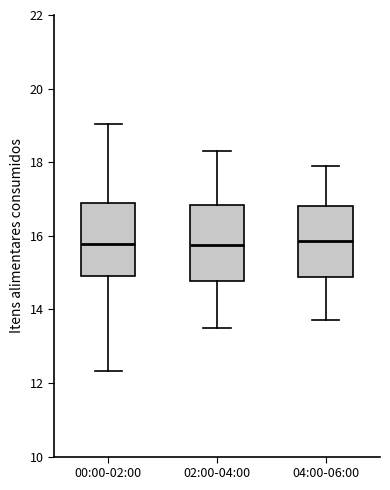

Reading left to right, transcribe this box plot: for each box, give where its median line is, the range the box spans, and where its two whiskers end, as read against the y-axis. The values are not printed on the chart, so give them approximately, as read against the axis.

00:00-02:00: median 15.8, box 15.0 to 17.0, whiskers 12.4 to 19.0
02:00-04:00: median 15.8, box 14.8 to 16.8, whiskers 13.6 to 18.4
04:00-06:00: median 15.8, box 14.8 to 16.8, whiskers 13.8 to 18.0